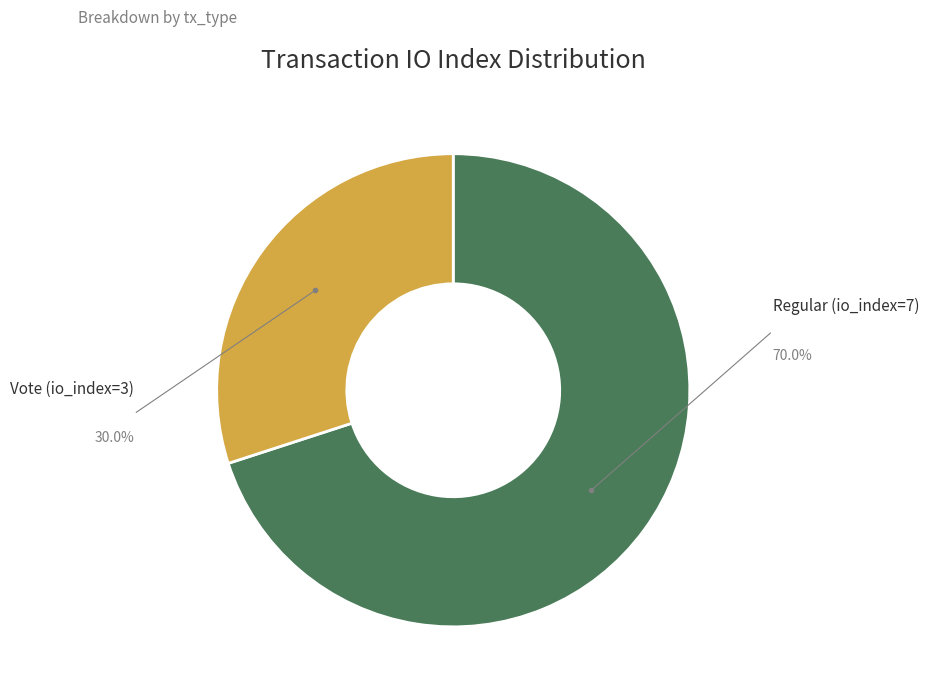

Does Regular (io_index=7) represent more than half of the total?

Yes